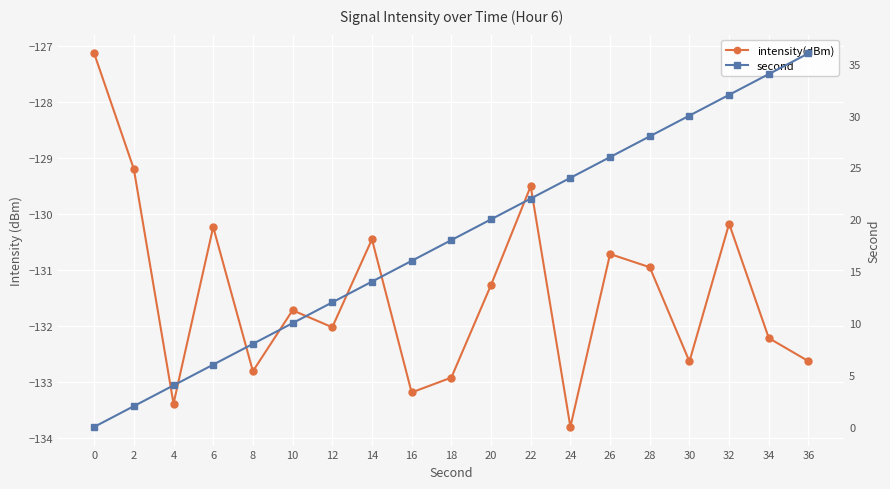

What is the total value across all series at 18?

-114.9